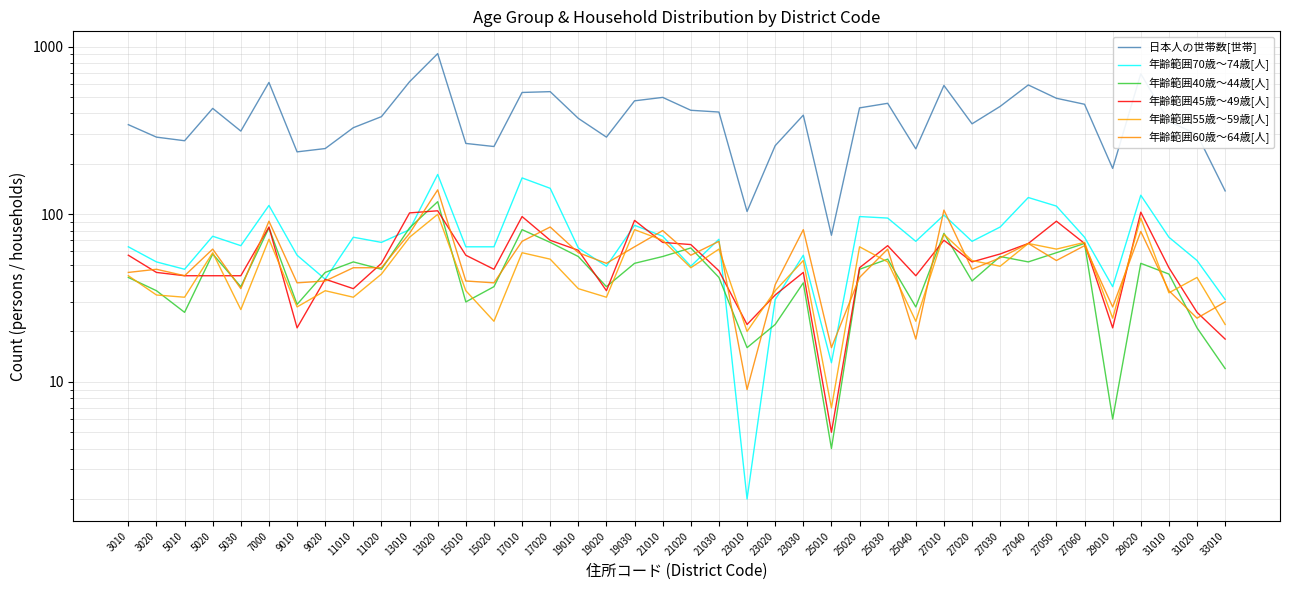

How many data points does each series have?

40